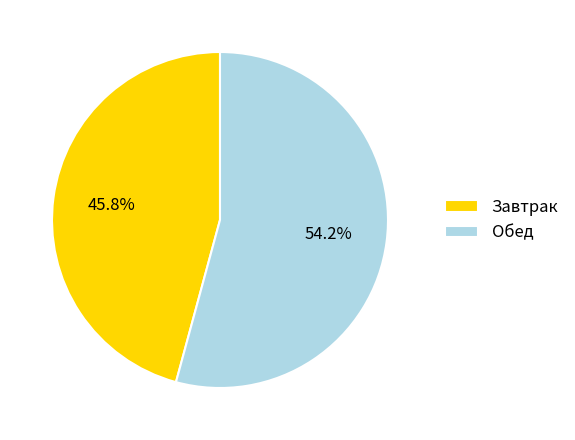

Rank the categories by value from highest to lowest.

Обед, Завтрак